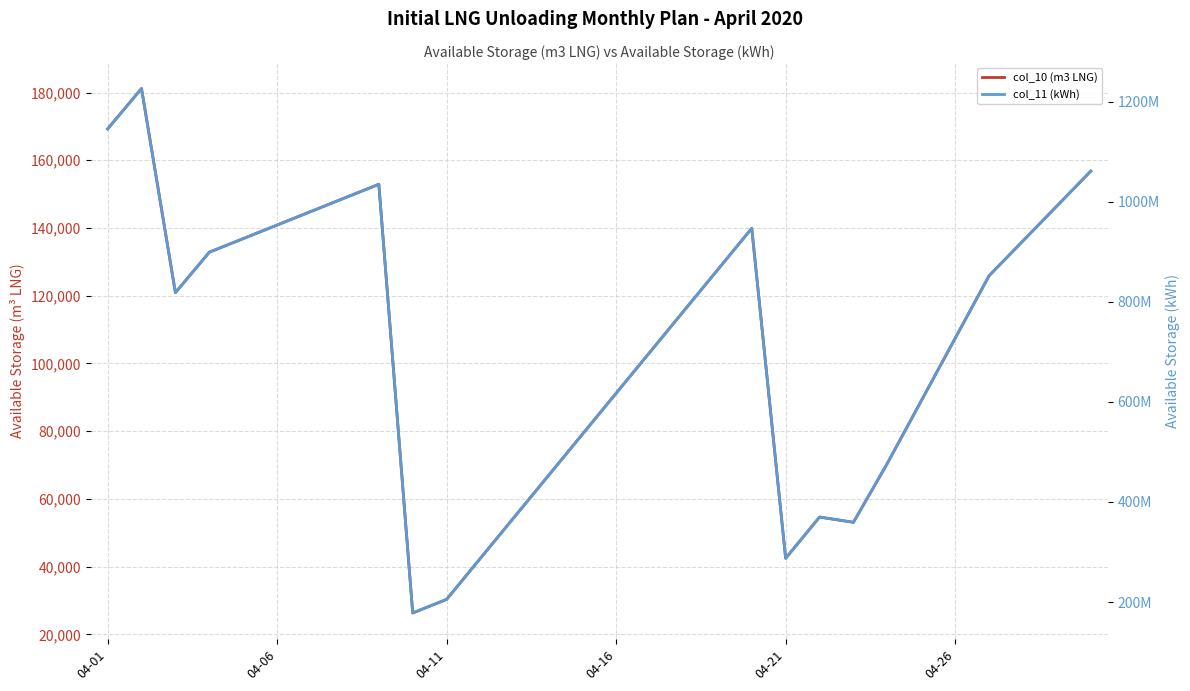

At 12, list the series in order from smallest to largest.

col_10 (m3 LNG), col_11 (kWh)